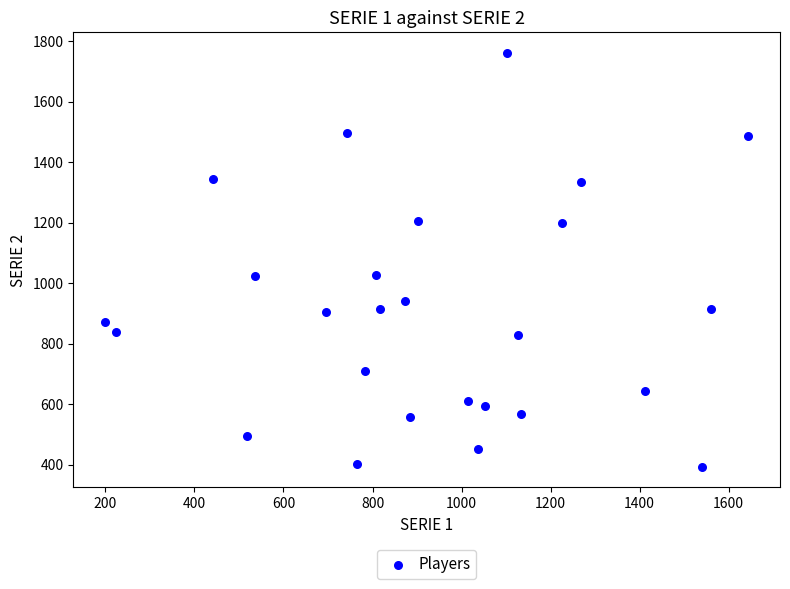

What is the range of X values (max minus min)?

1443